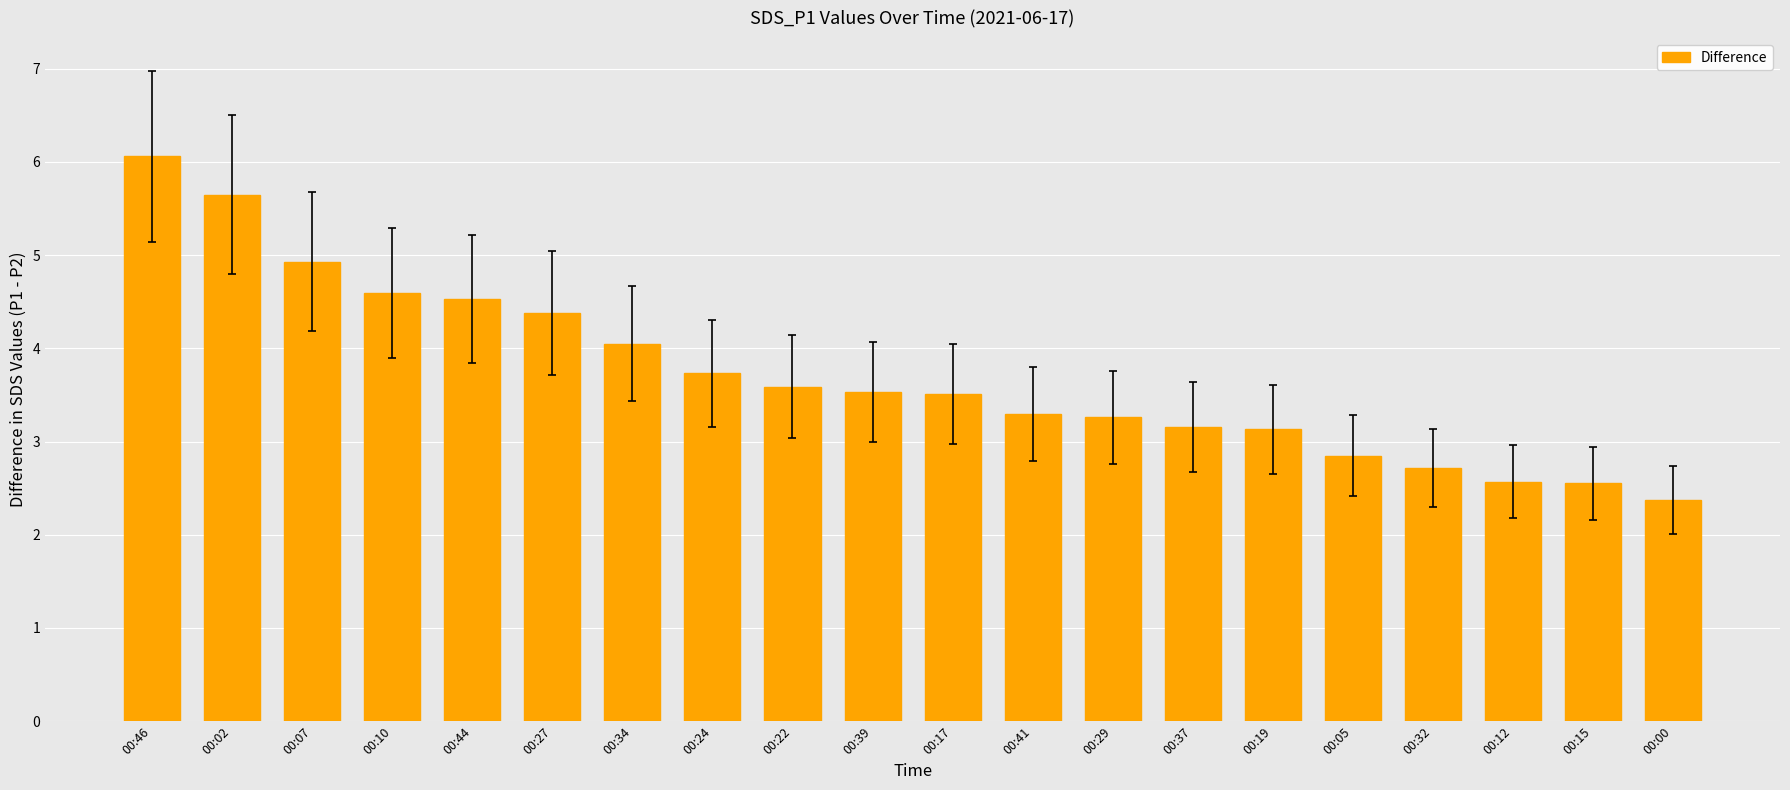

What is the change in value from 00:34 to 00:29?

-0.8